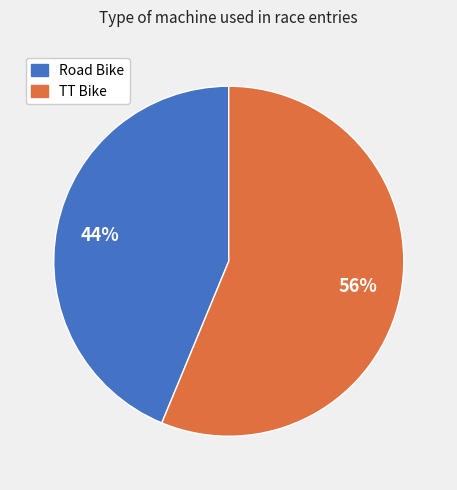

Is there a majority slice in this chart?

Yes